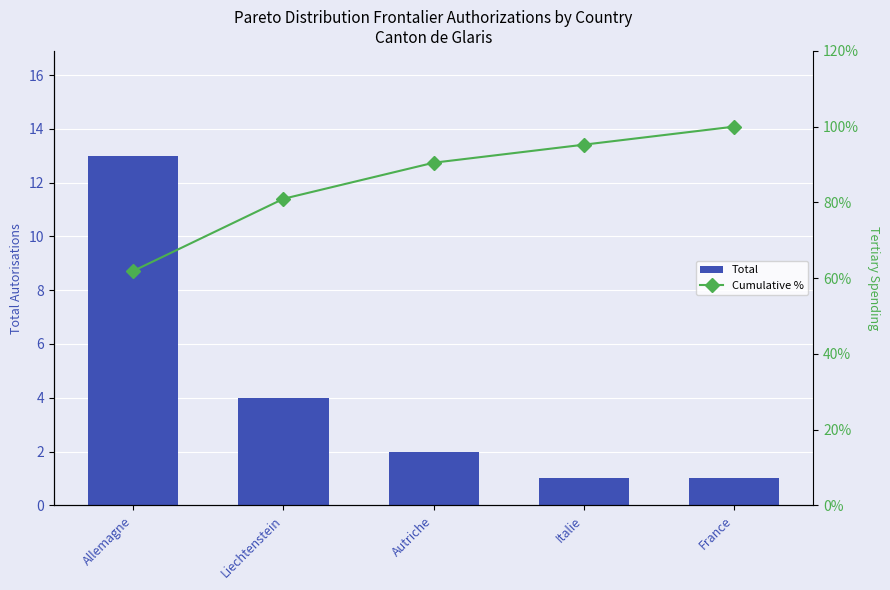

What is the value of the Cumulative % bar at the 2nd from the left?

81.0